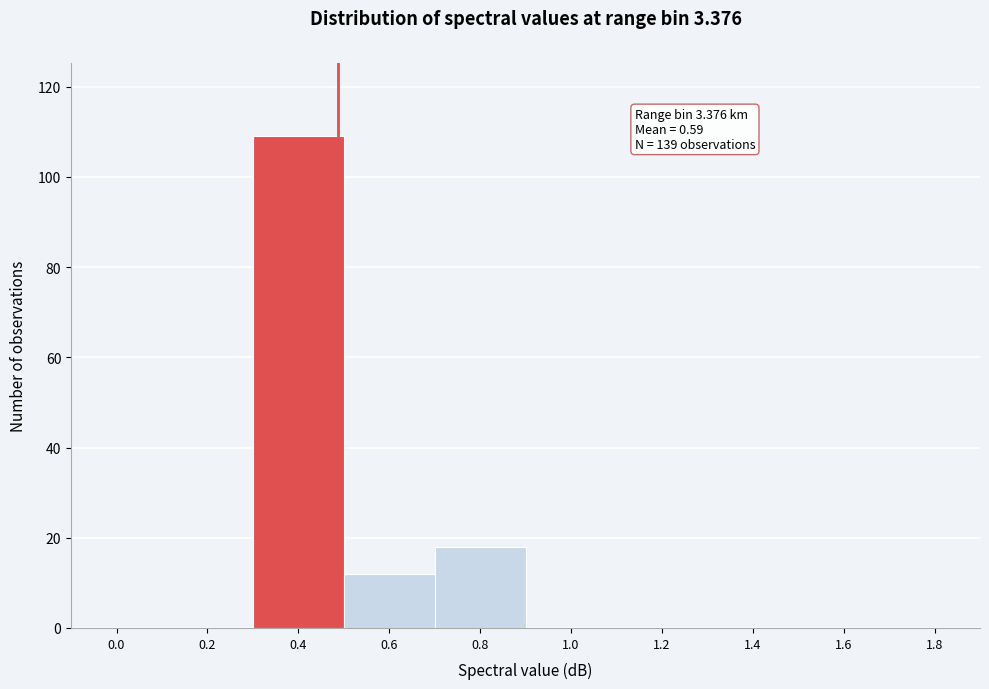

Reading right to left, what are all the values shown in this chart?

1.8=0	1.6=0	1.4=0	1.2=0	1.0=0	0.8=18	0.6=12	0.4=109	0.2=0	0.0=0